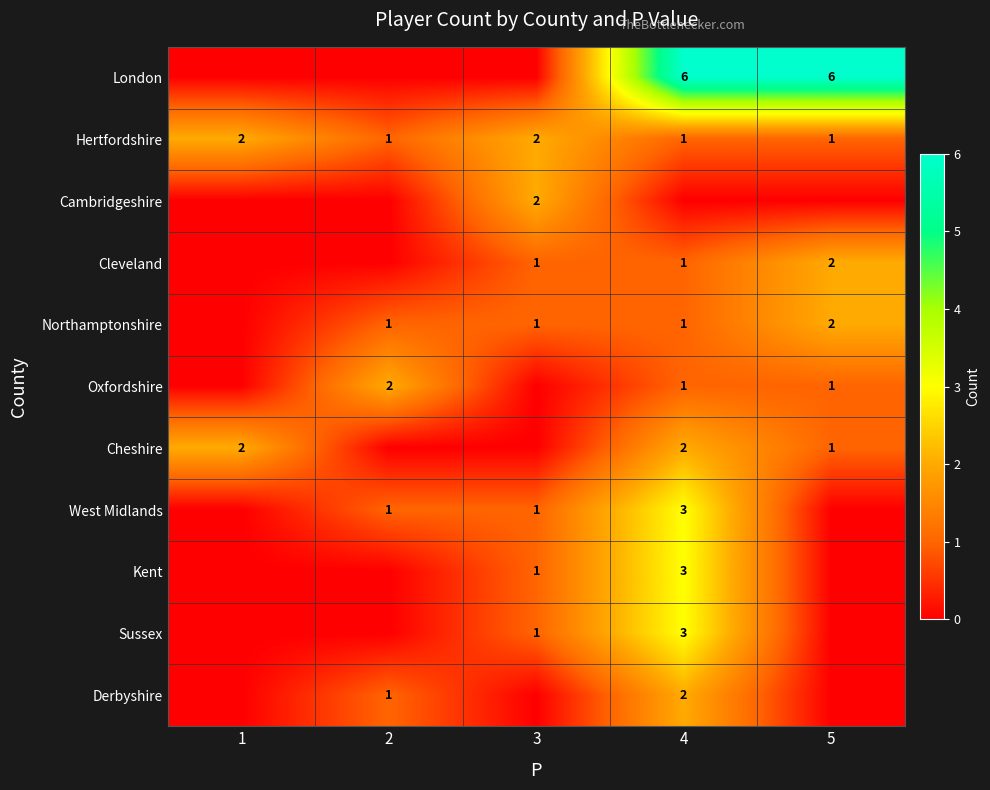

The Northamptonshire series shows 1 at 4. True or false?

True